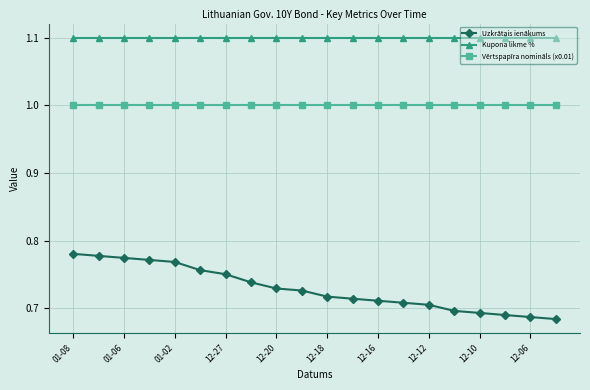

Which series has the widest spread of values?

Uzkrātais ienākums